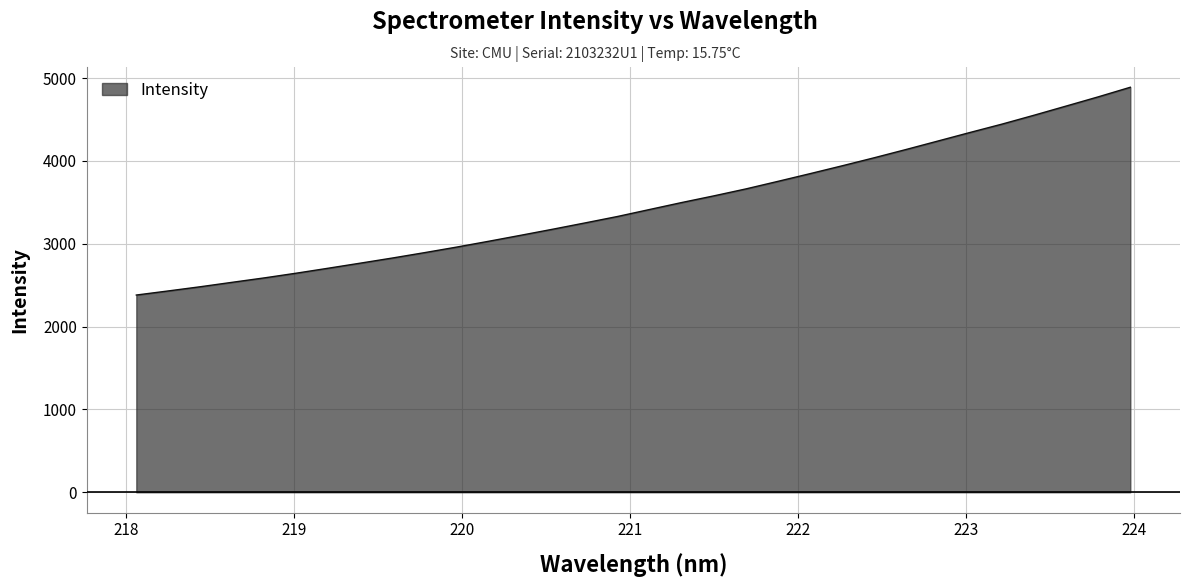

What is the smallest value displayed?

2381.0